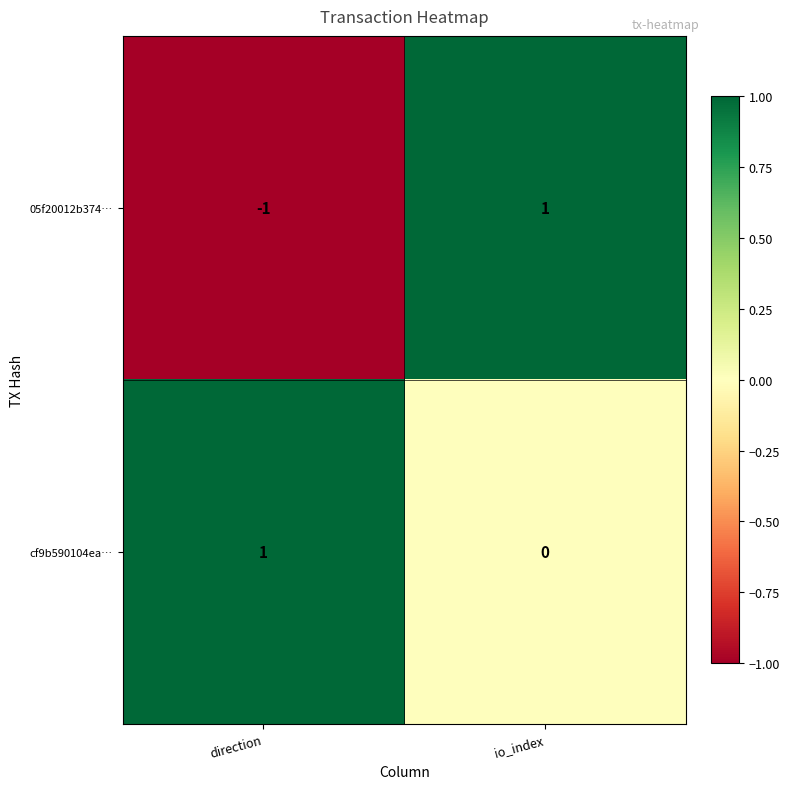

What is the minimum value shown in the chart?

-1